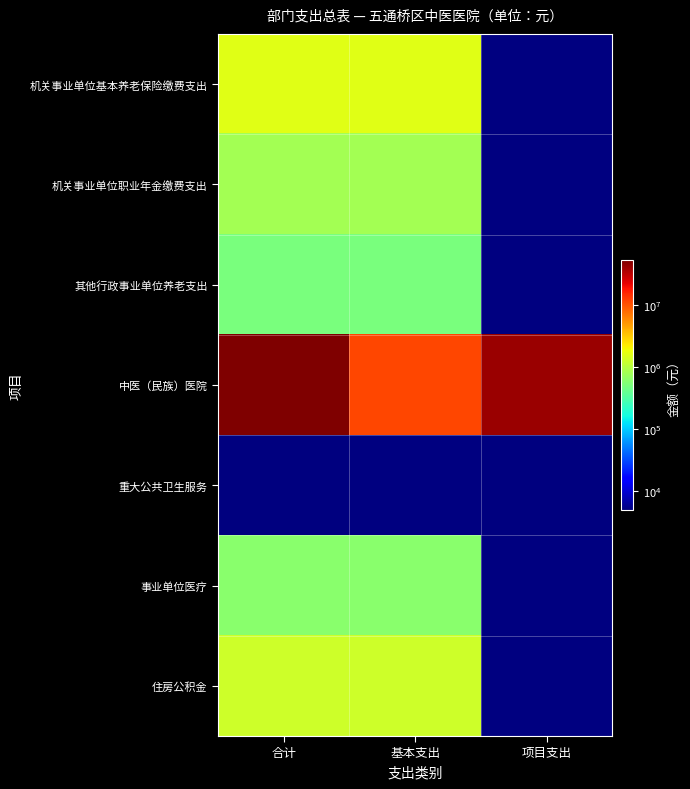

Which series has the largest total across all categories?

中医（民族）医院